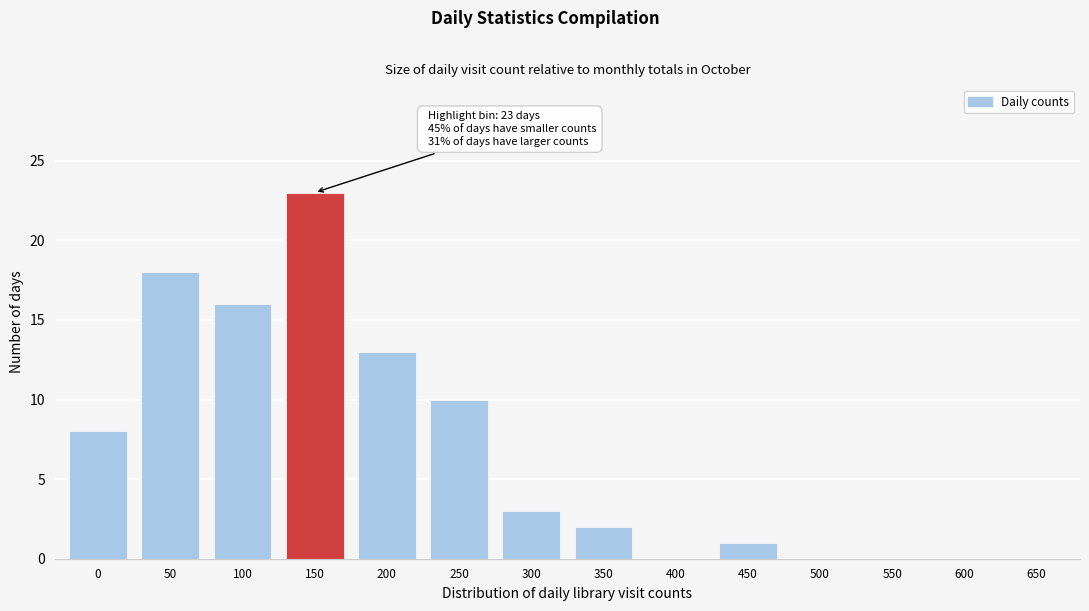

Reading left to right, transcribe all the data shown in this chart.

0=8	50=18	100=16	150=23	200=13	250=10	300=3	350=2	400=0	450=1	500=0	550=0	600=0	650=0